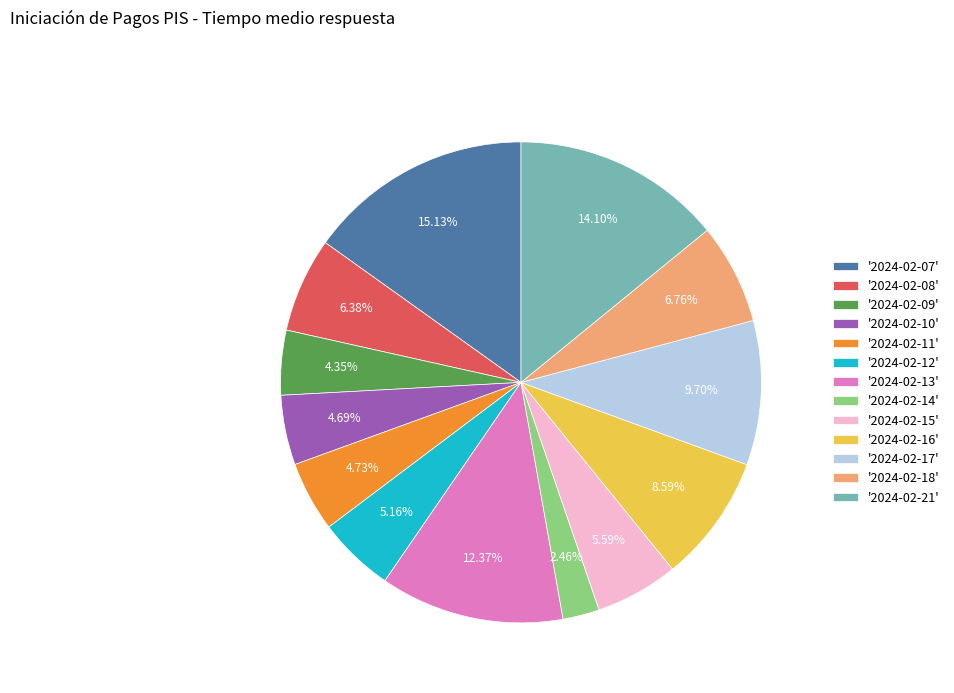

How many slices are in this pie chart?

13